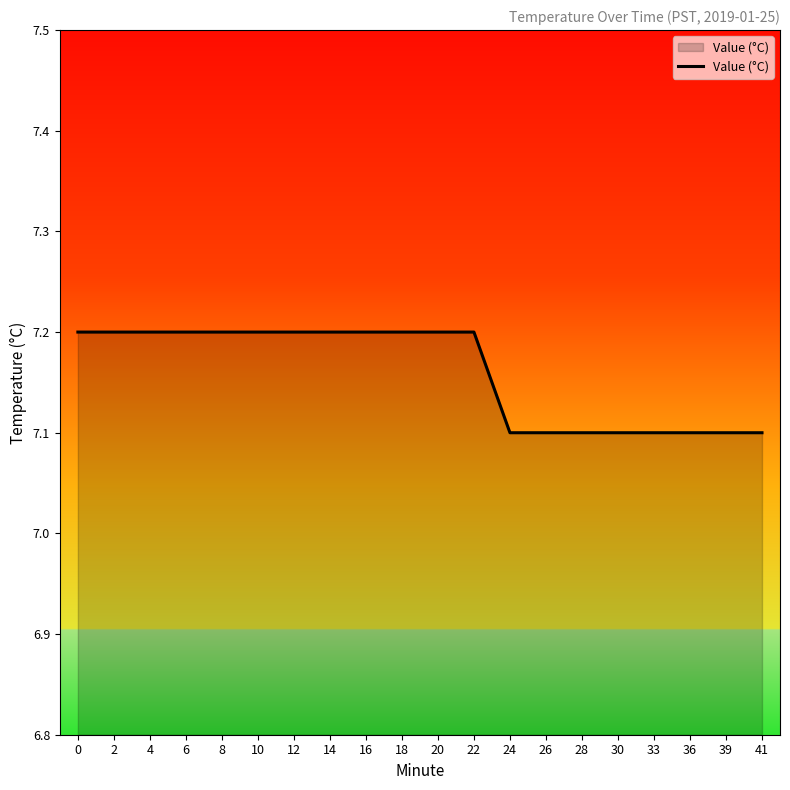

Reading left to right, list all the values displayed in this chart.

7.2	7.2	7.2	7.2	7.2	7.2	7.2	7.2	7.2	7.2	7.2	7.2	7.1	7.1	7.1	7.1	7.1	7.1	7.1	7.1